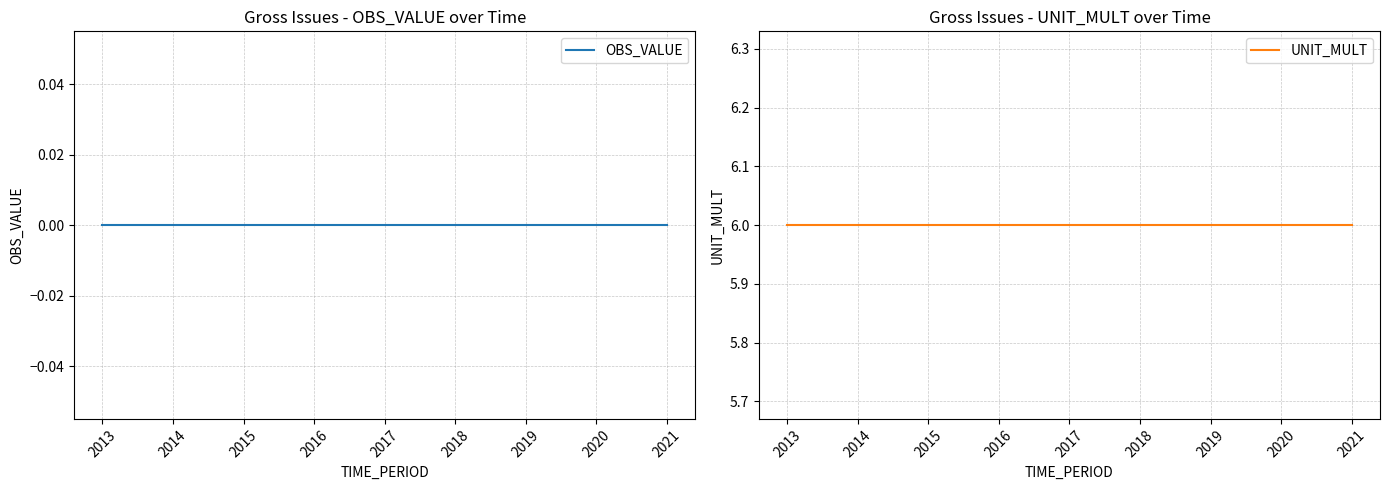

At how many categories does at least one series exceed 5?

9